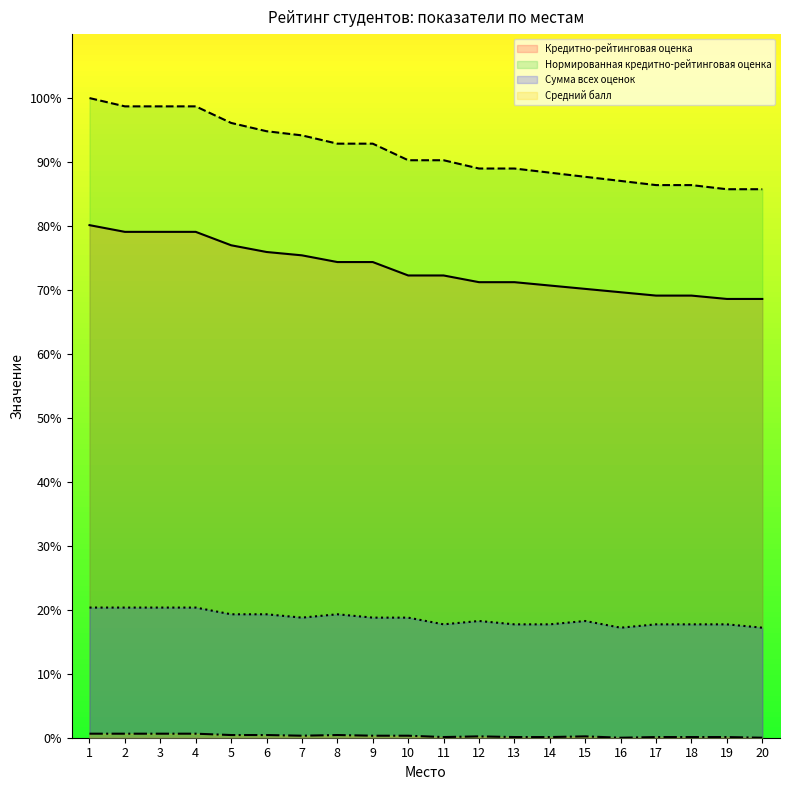

Count the number of categories in the chart.

20